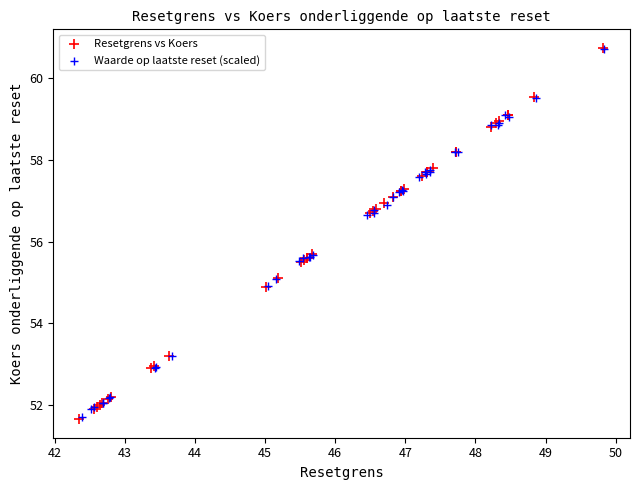

Which series has the widest spread of Y values?

Resetgrens vs Koers